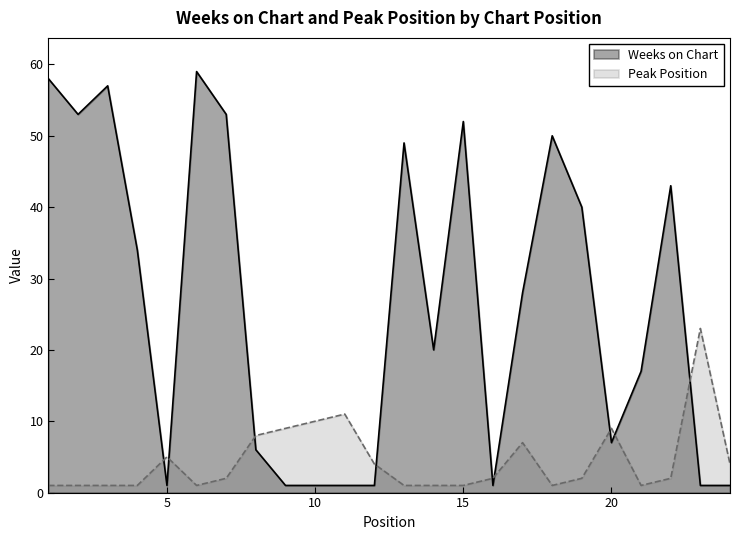

How many data points in Peak Position are above 2?

10